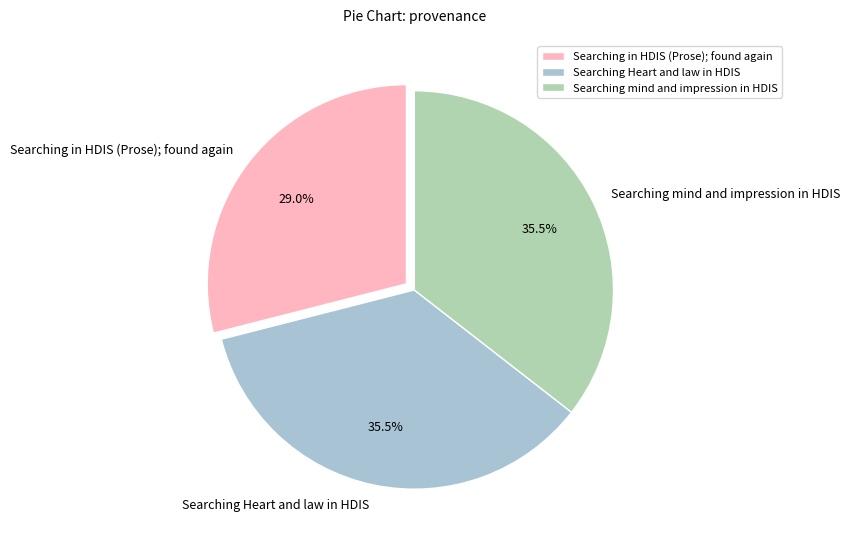

What is the total percentage of Searching in HDIS (Prose); found again and Searching Heart and law in HDIS?

64.5%